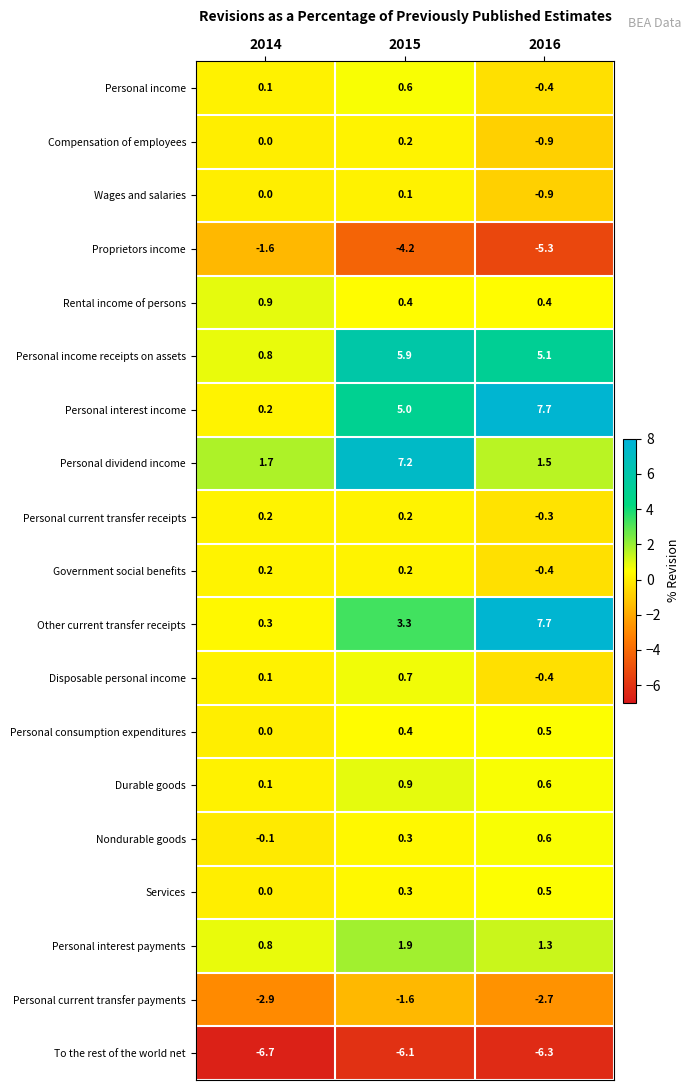

Which category has the highest value across all series?

2016